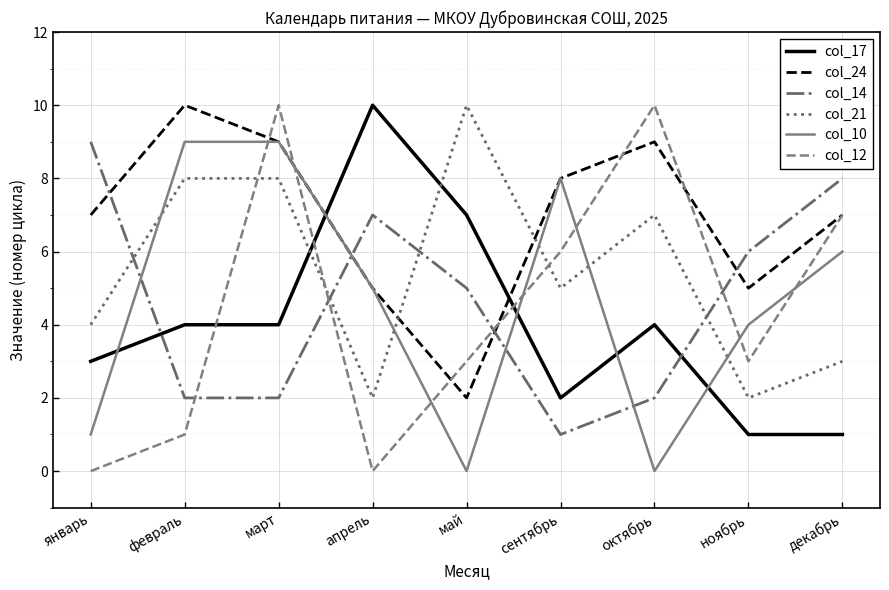

Reading left to right, extract all data points from this chart.

col_17: 3	4	4	10	7	2	4	1	1
col_24: 7	10	9	5	2	8	9	5	7
col_14: 9	2	2	7	5	1	2	6	8
col_21: 4	8	8	2	10	5	7	2	3
col_10: 1	9	9	5	0	8	0	4	6
col_12: 0	1	10	0	3	6	10	3	7